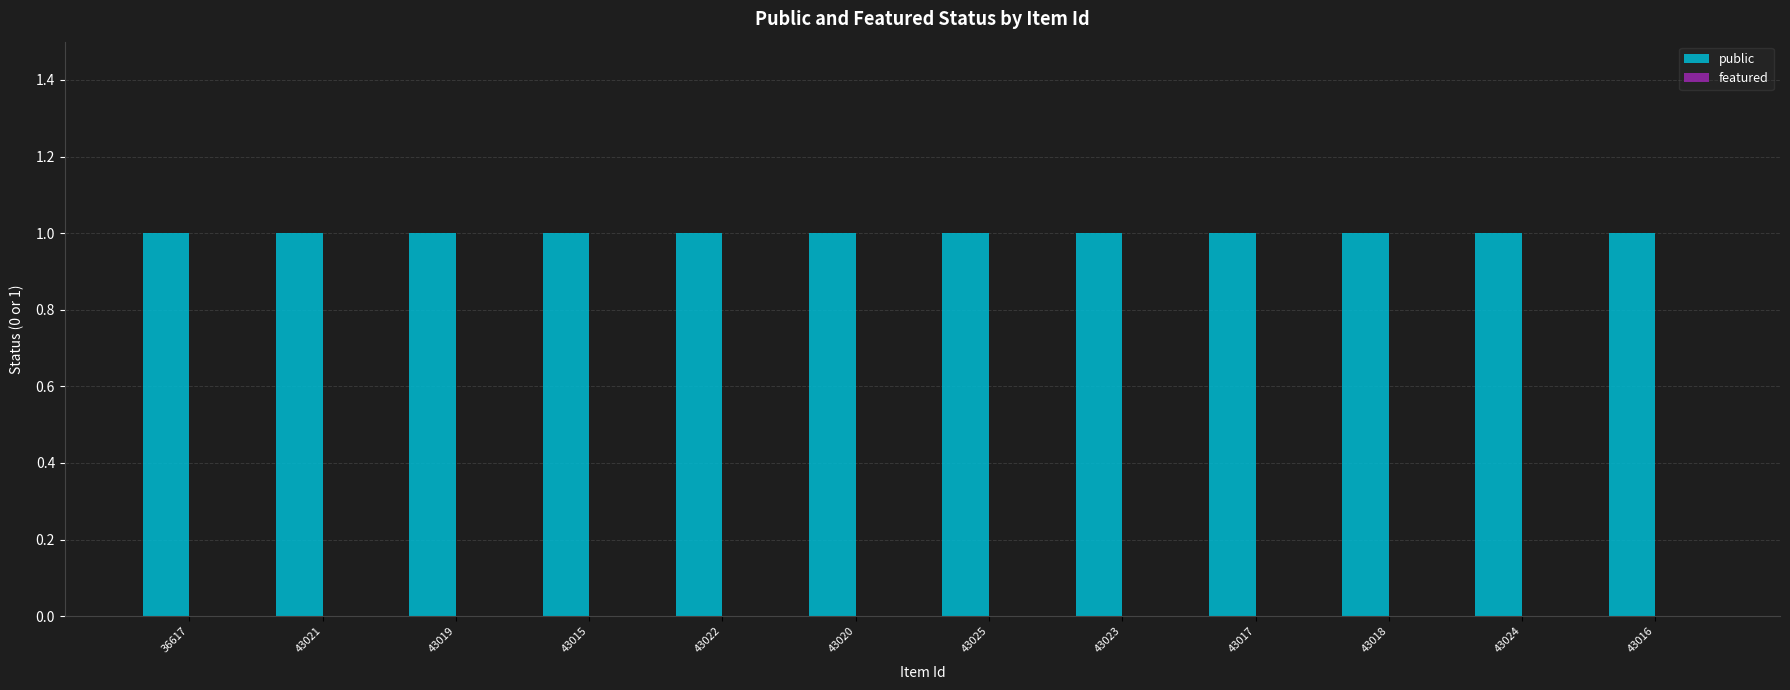

What are all the series names shown in the legend?

public, featured